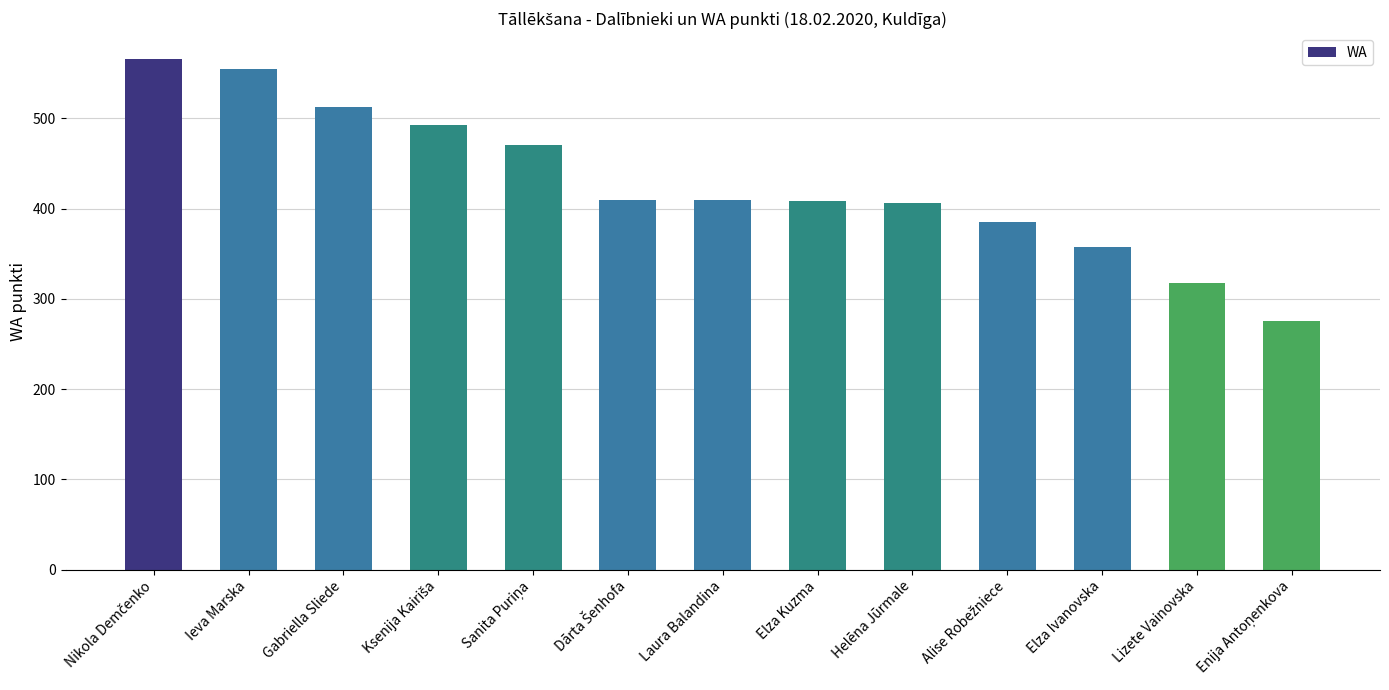

What position from the right is Gabriella Sliede?

11